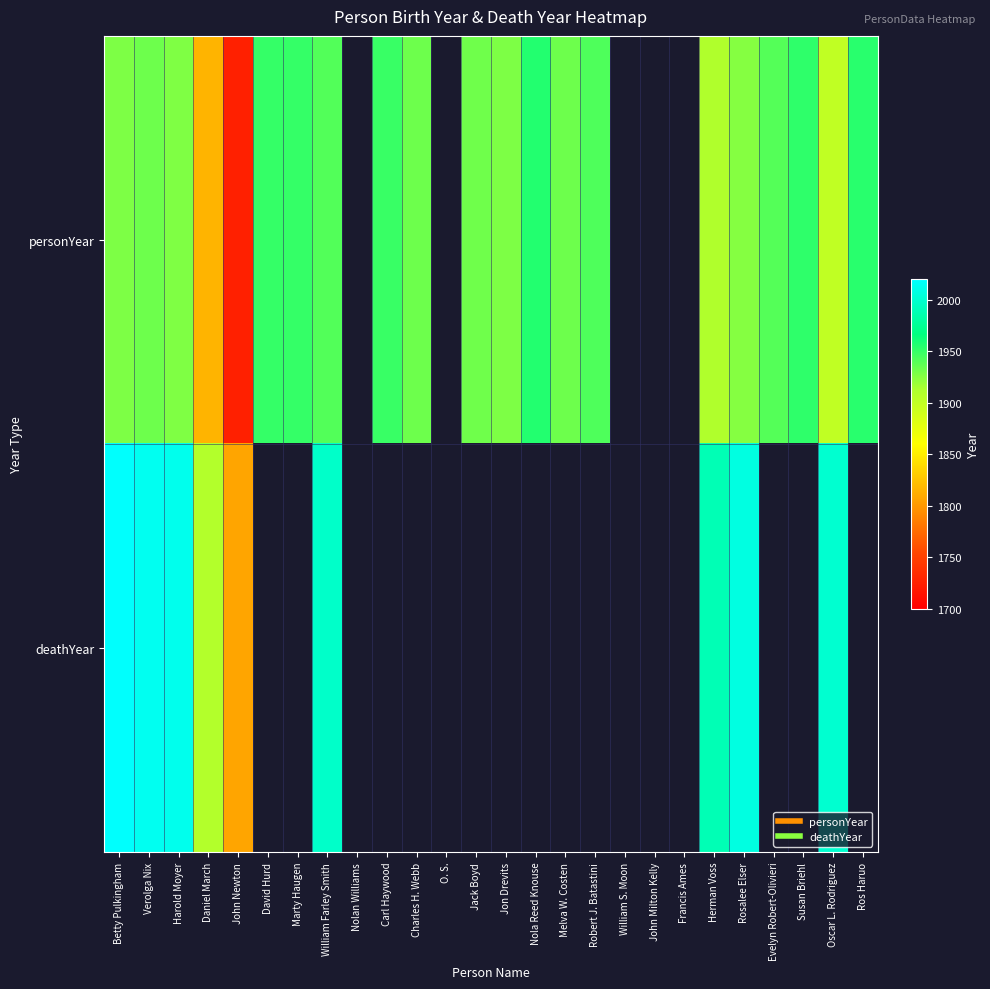

Count the number of data series in this chart.

2